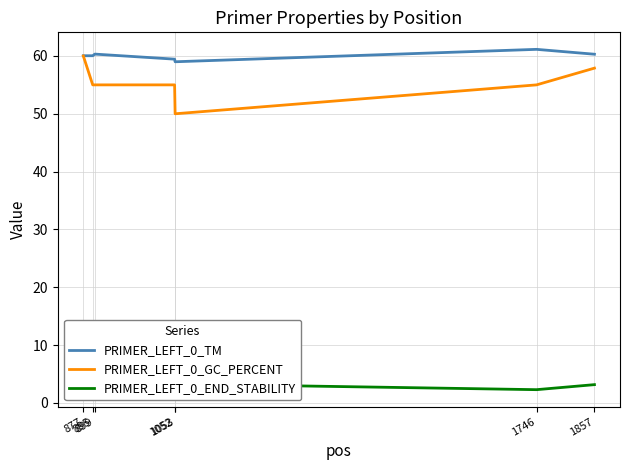

What is the approximate value of PRIMER_LEFT_0_GC_PERCENT at 895?

55.0